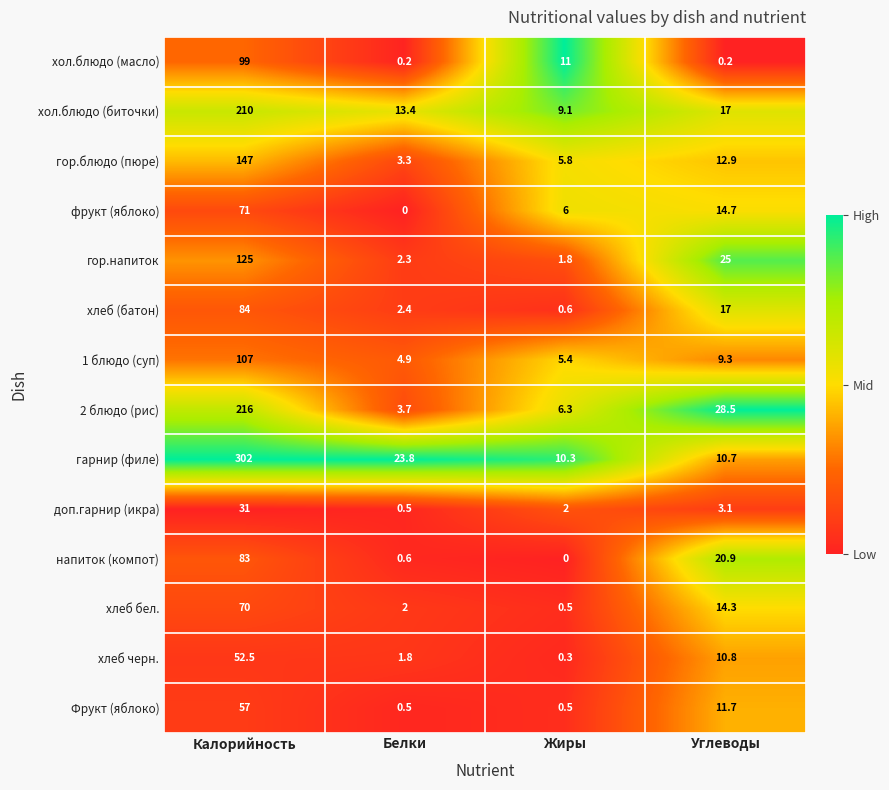

The value of хлеб черн. at Белки is 1.8. True or false?

True